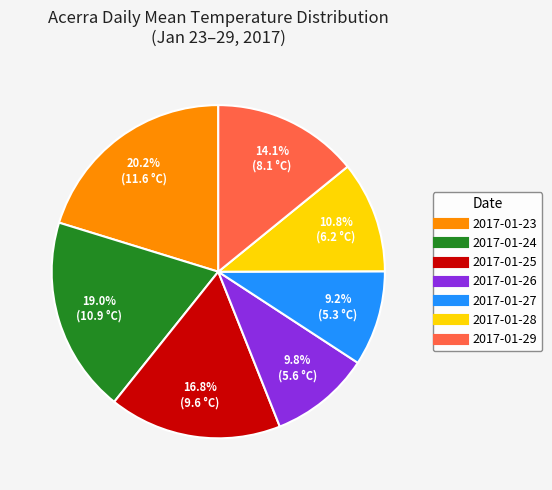

What portion of the pie excludes 2017-01-27?

90.8%